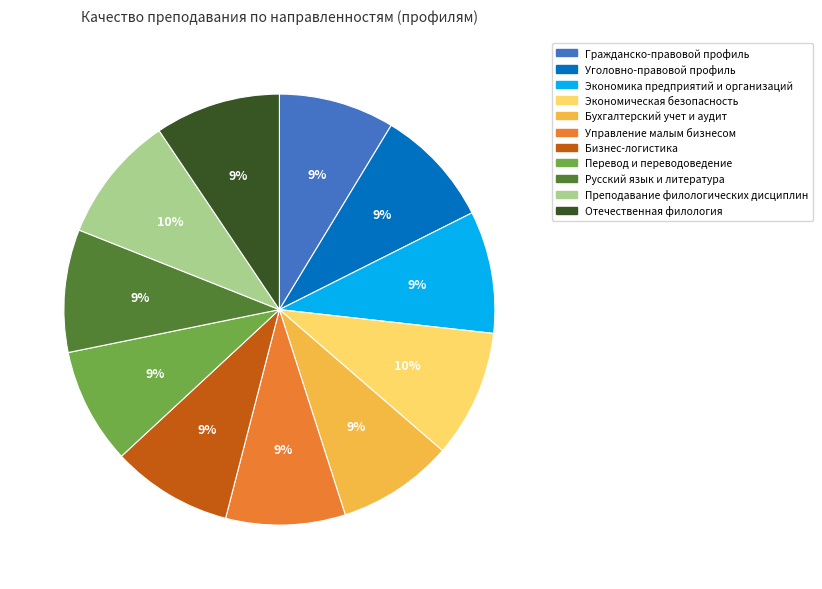

What percentage is the Отечественная филология slice, to the nearest percent?

9%